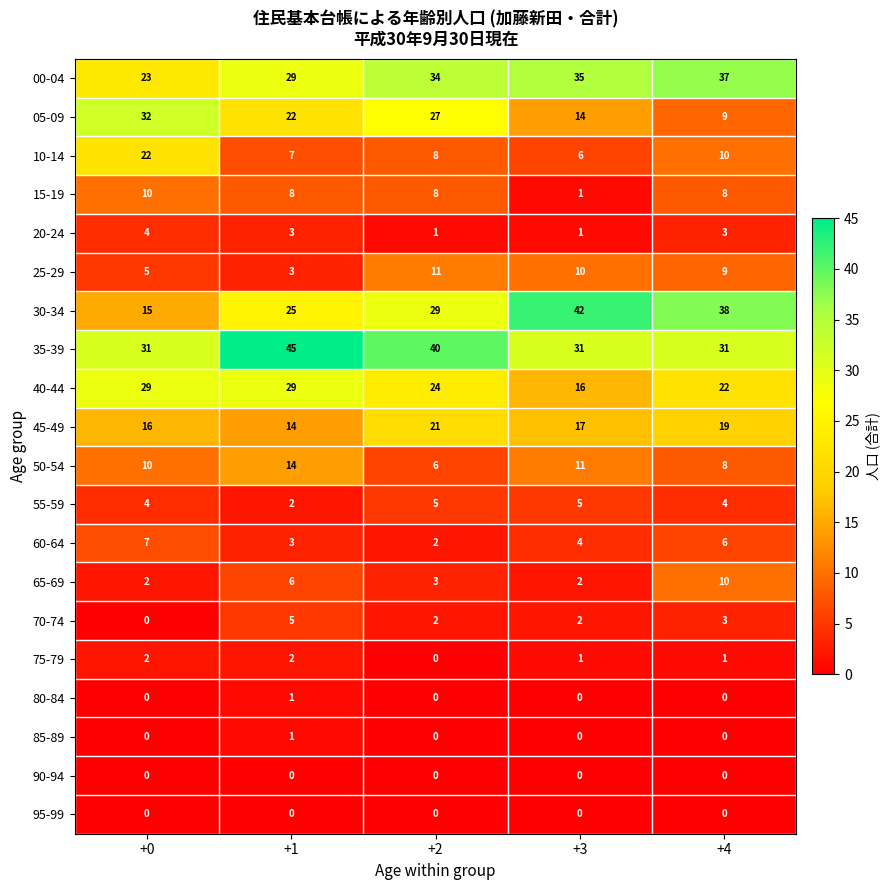

Which series has the largest total across all categories?

35-39